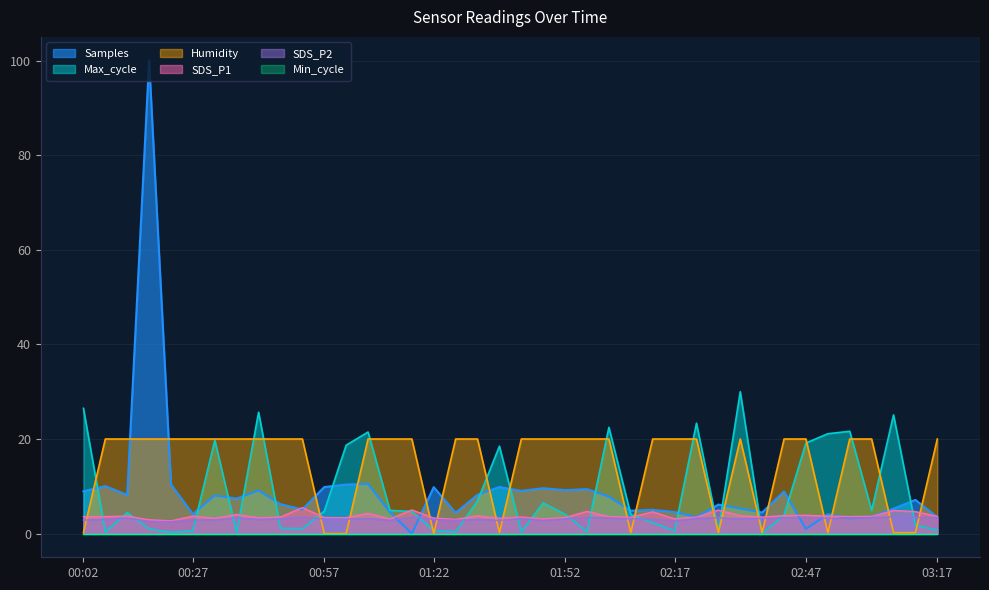

Which category has the lowest value in the Max_cycle series?

02:37